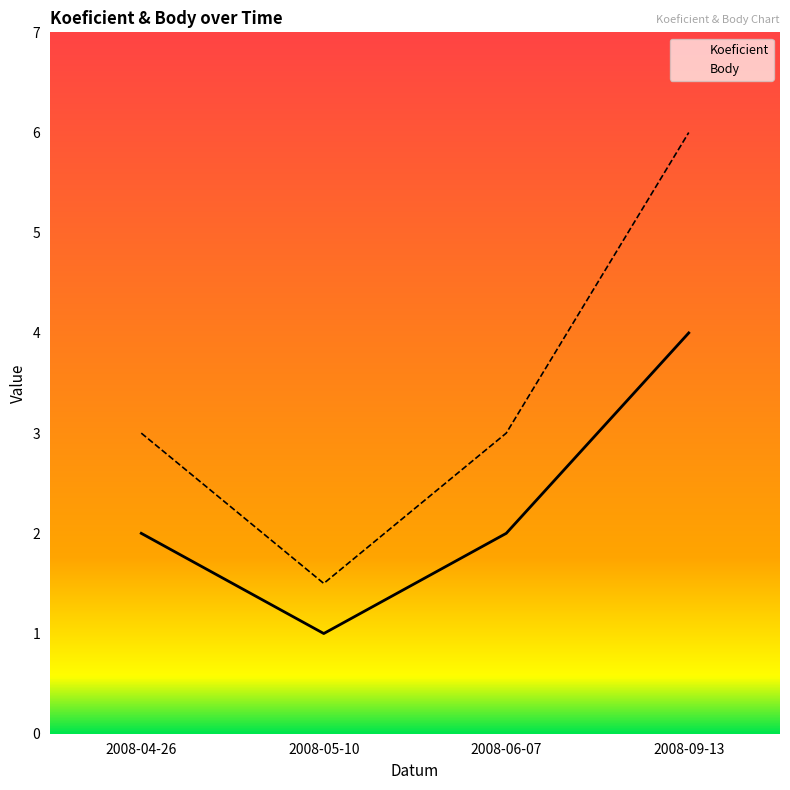

List the labels in order of Body value, smallest first.

2008-05-10, 2008-04-26, 2008-06-07, 2008-09-13